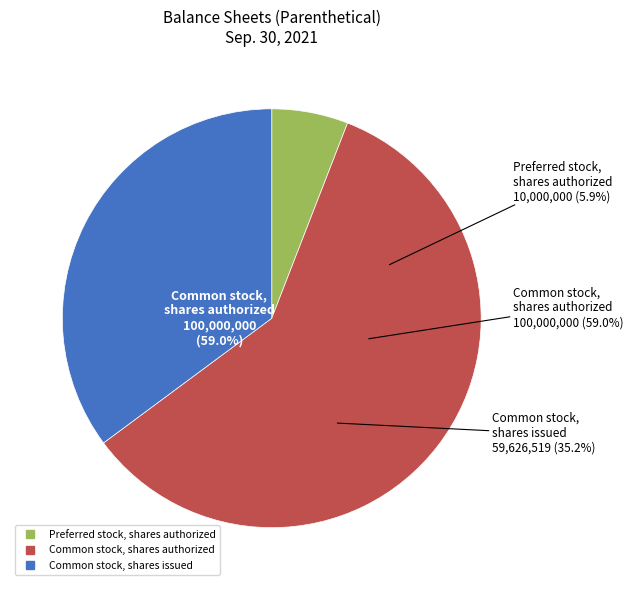

What is the ratio of the value at Common stock, shares outstanding to the value at Common stock, shares authorized?

0.6